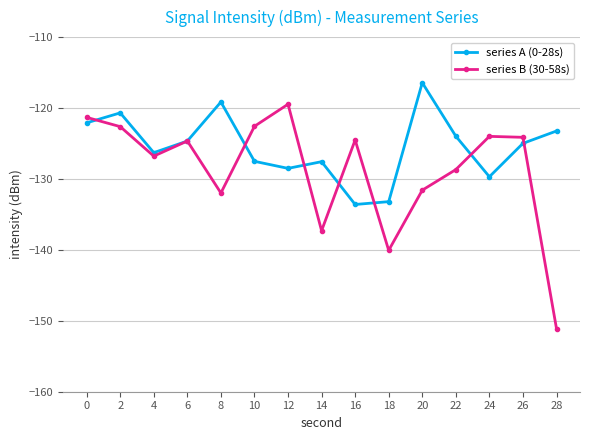

What are all the series names shown in the legend?

series A (0-28s), series B (30-58s)